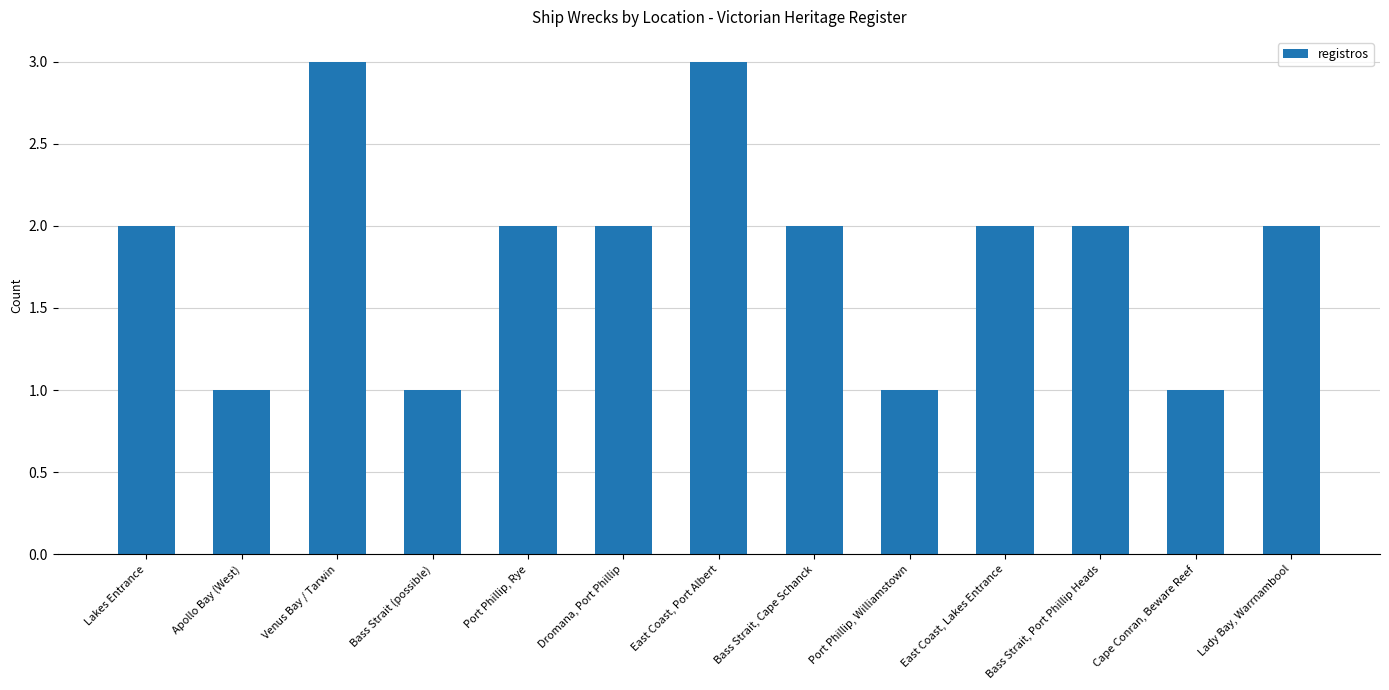

Approximately how many times larger is the value at Dromana, Port Phillip compared to East Coast, Port Albert?

0.7